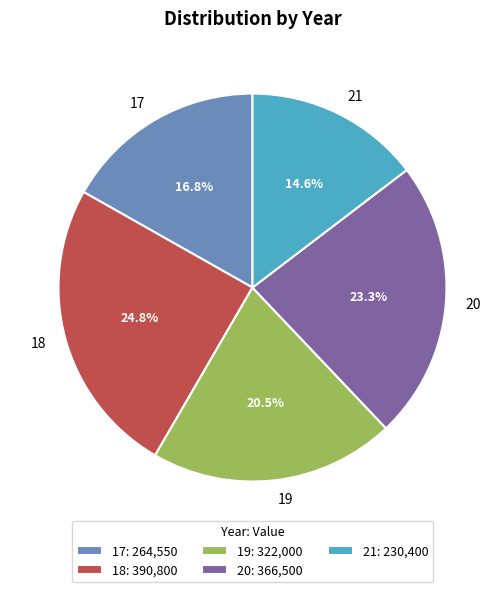

The 18 slice represents 37% of the pie. True or false?

False